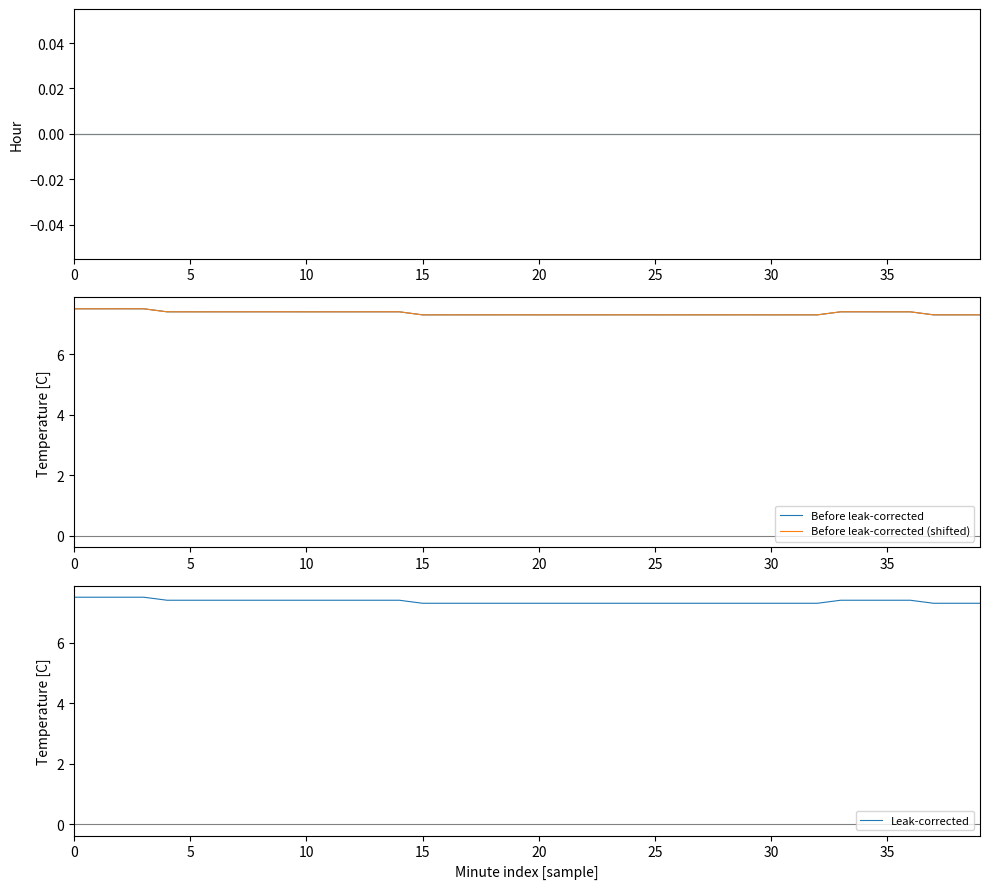

The Leak-corrected series shows 7.3 at 15. True or false?

True